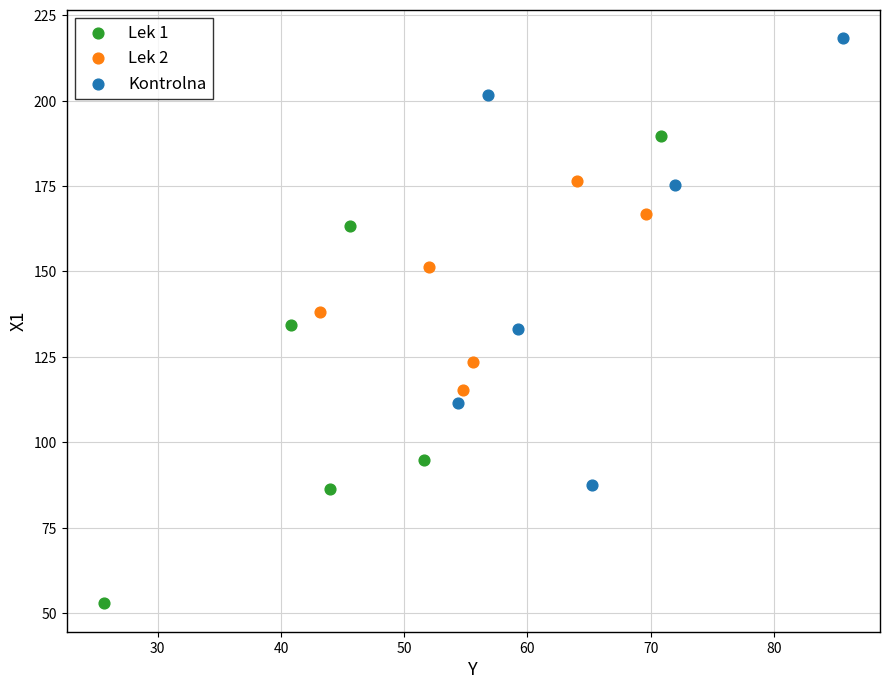

Which series contains the lowest Y value?

Lek 1